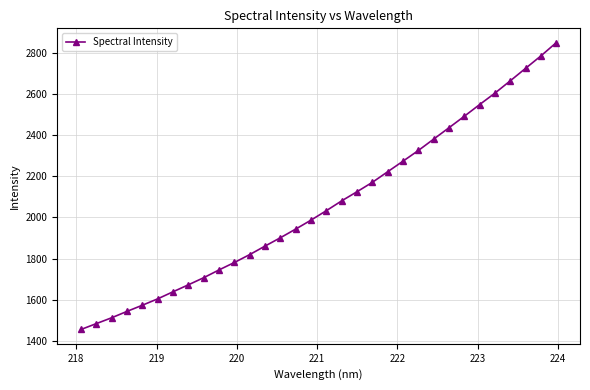

How many data points are less than 2033?

16